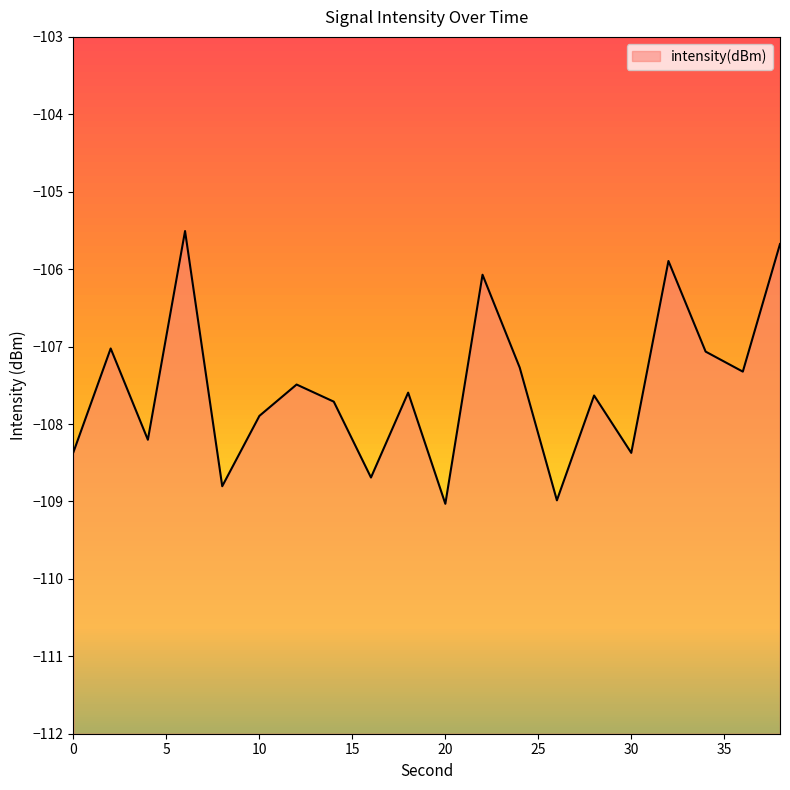

Rank the categories by value from highest to lowest.

6, 38, 32, 22, 2, 34, 24, 36, 12, 18, 28, 14, 10, 4, 0, 30, 16, 8, 26, 20